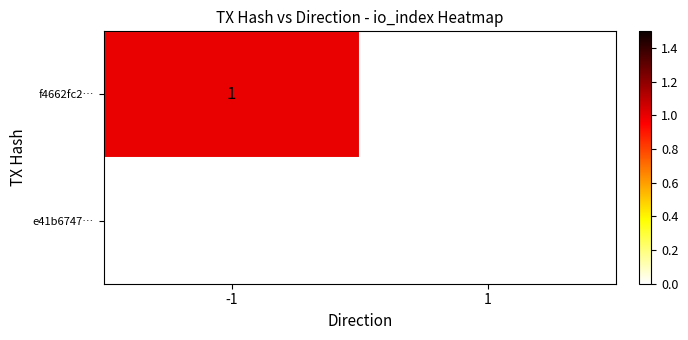

Reading left to right, transcribe all the data shown in this chart.

f4662fc2…: -1=1	1=0
e41b6747…: -1=0	1=0